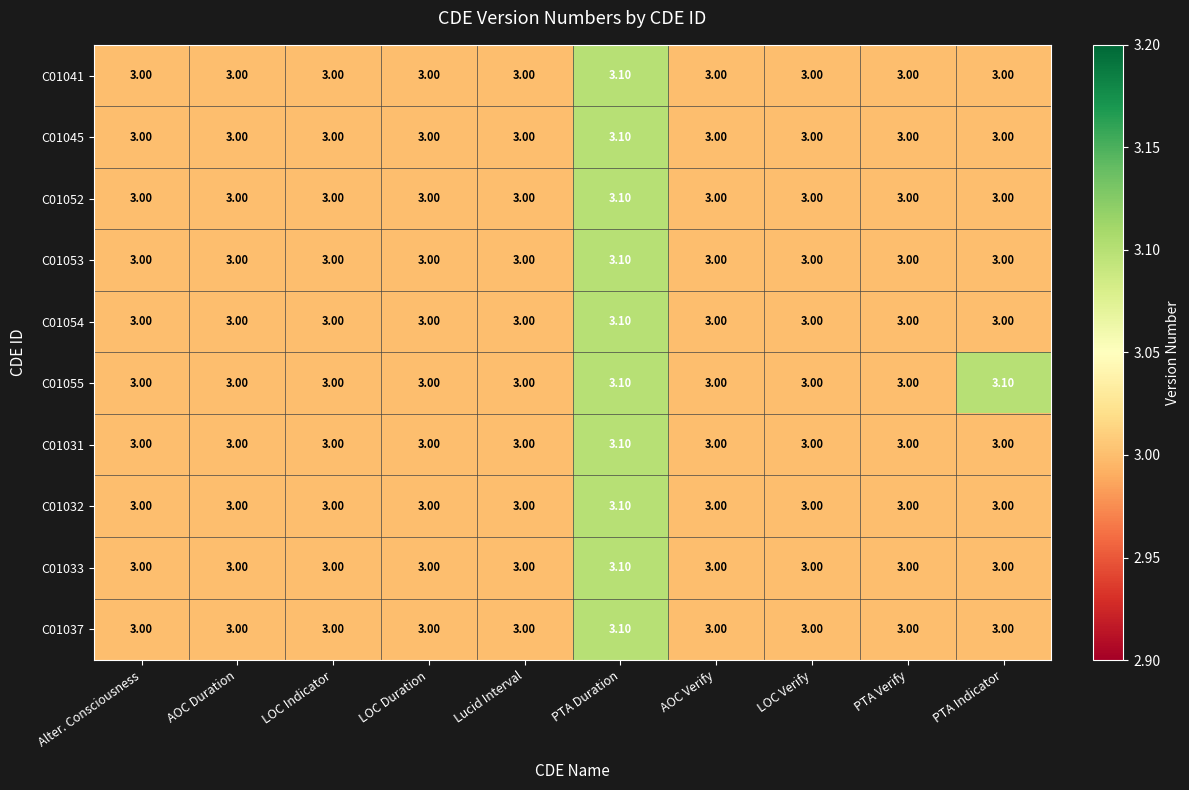

At which label does C01031 reach its peak?

PTA Duration